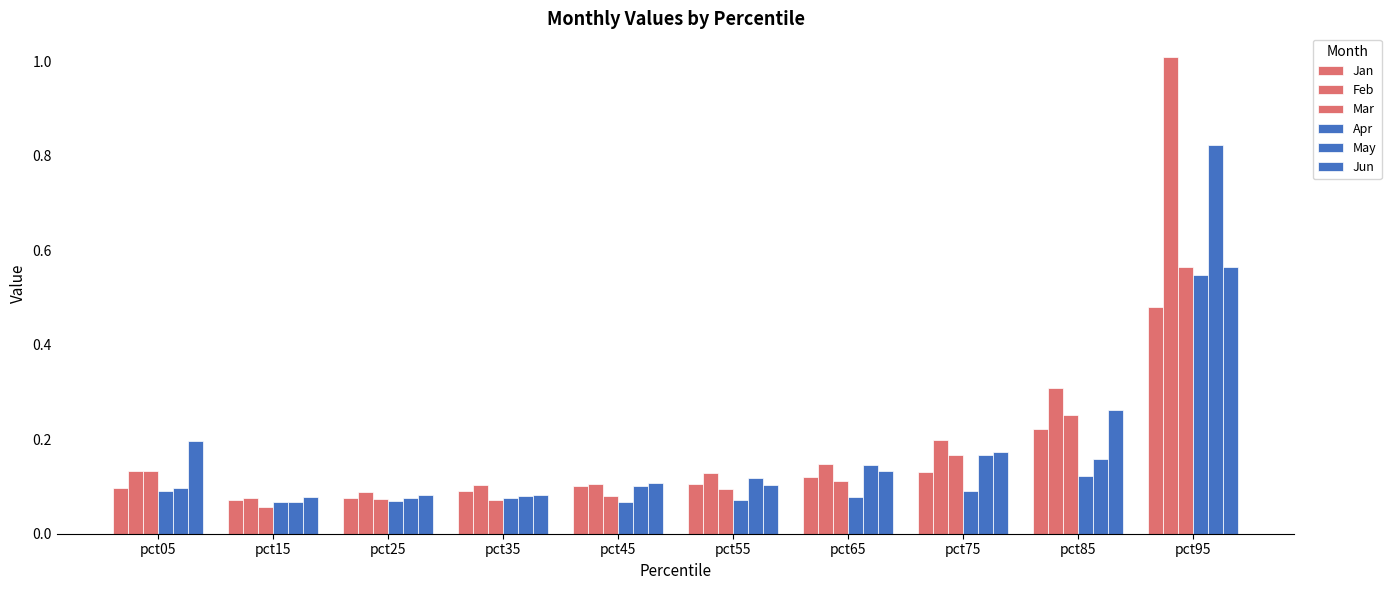

Count the number of data series in this chart.

6